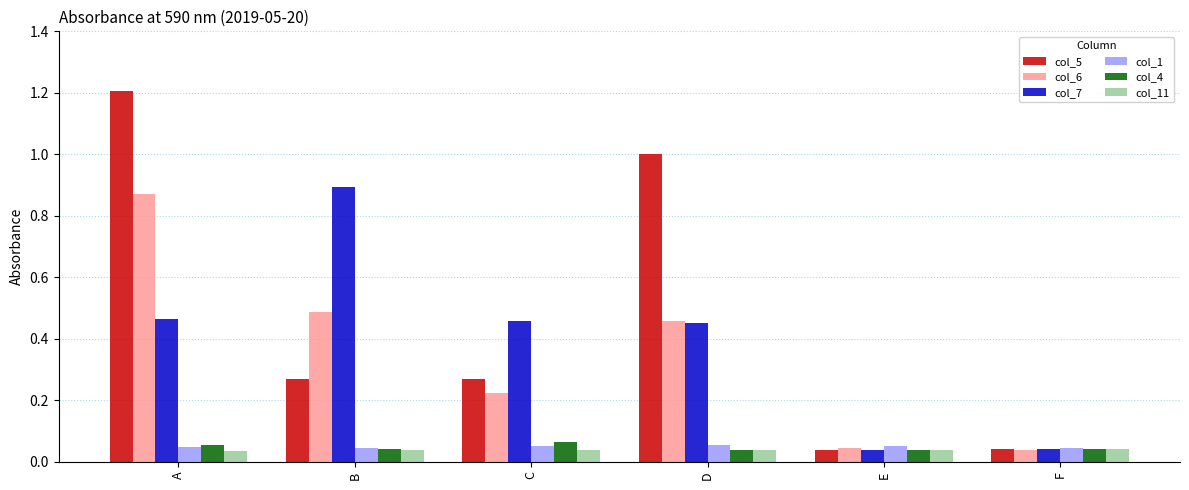

What is the maximum value shown in the chart?

1.2